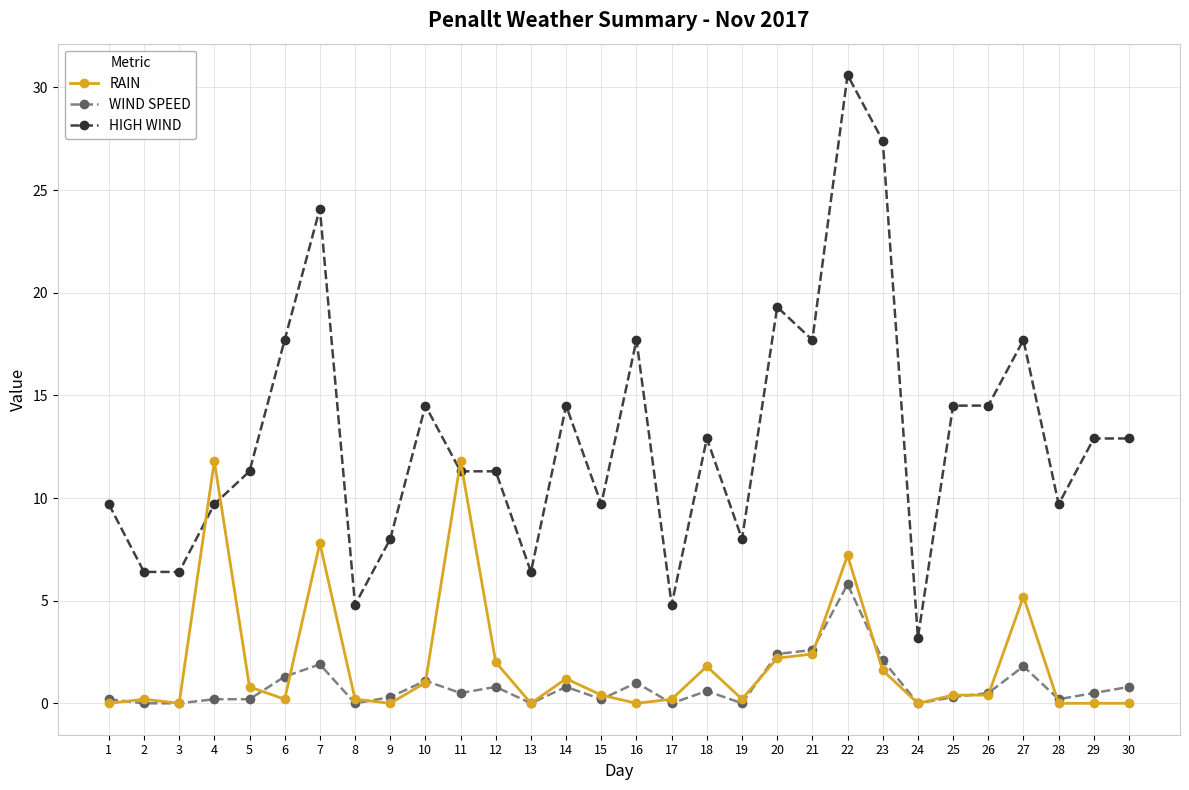

True or false: HIGH WIND and WIND SPEED intersect in this chart.

False